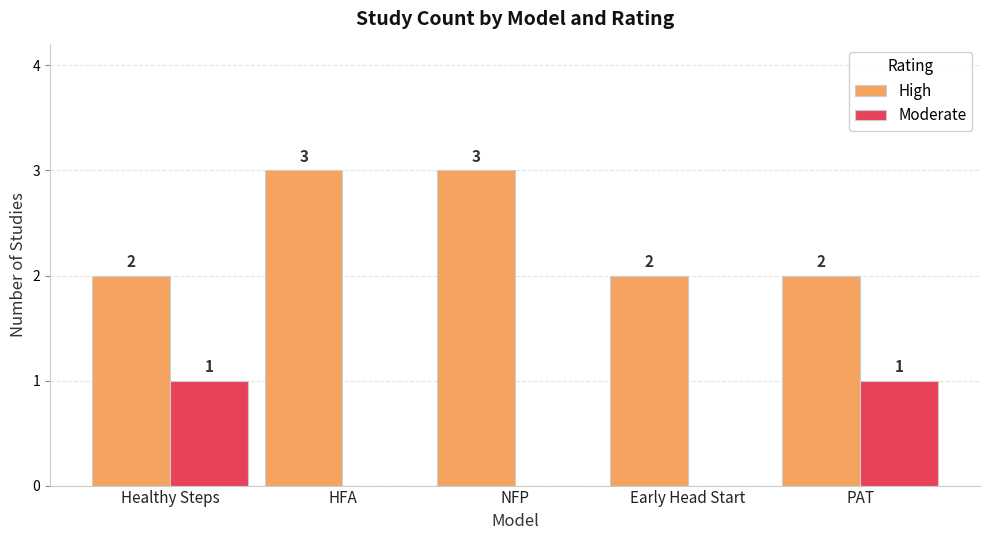

What is the highest value of the High series?

3